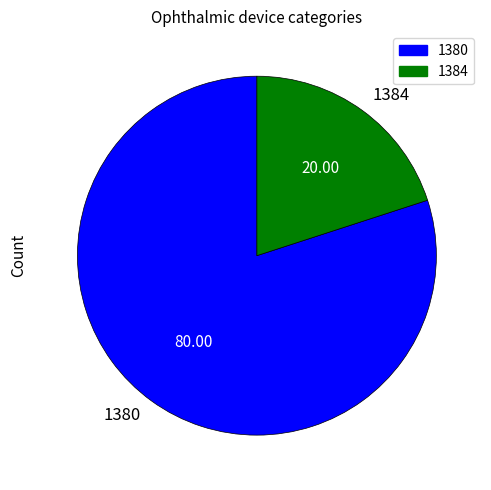

Which slice is the largest?

1380